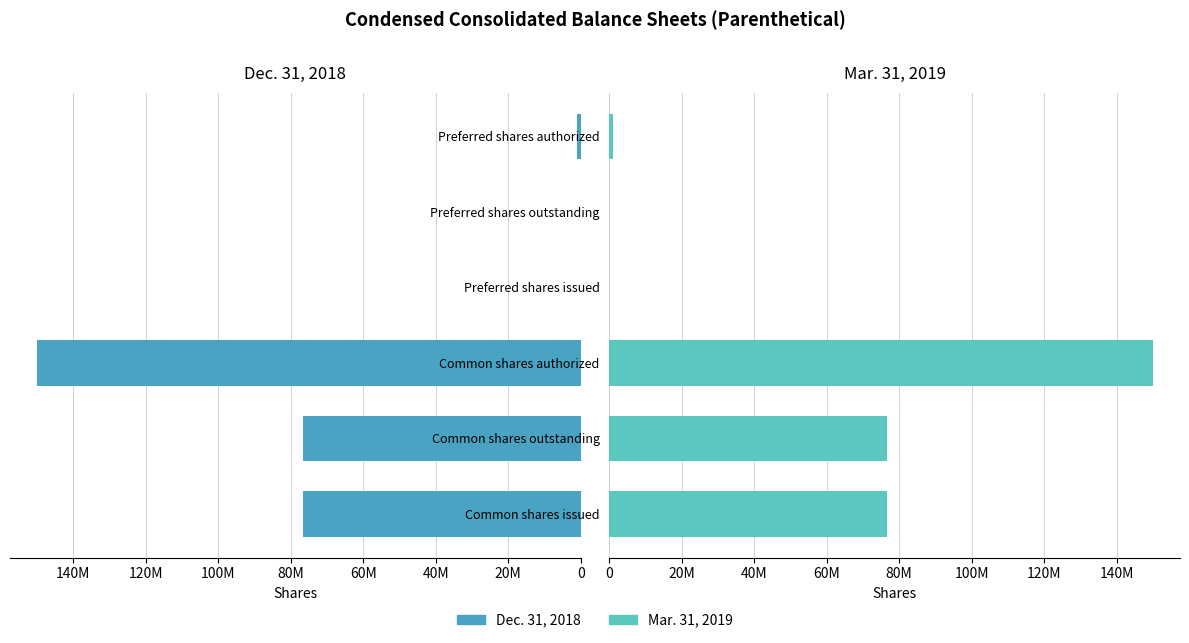

Reading left to right, transcribe all the data shown in this chart.

Dec. 31, 2018: 76536755	76536755	150000000	0	0	1000000
Mar. 31, 2019: 76742850	76742850	150000000	0	0	1000000